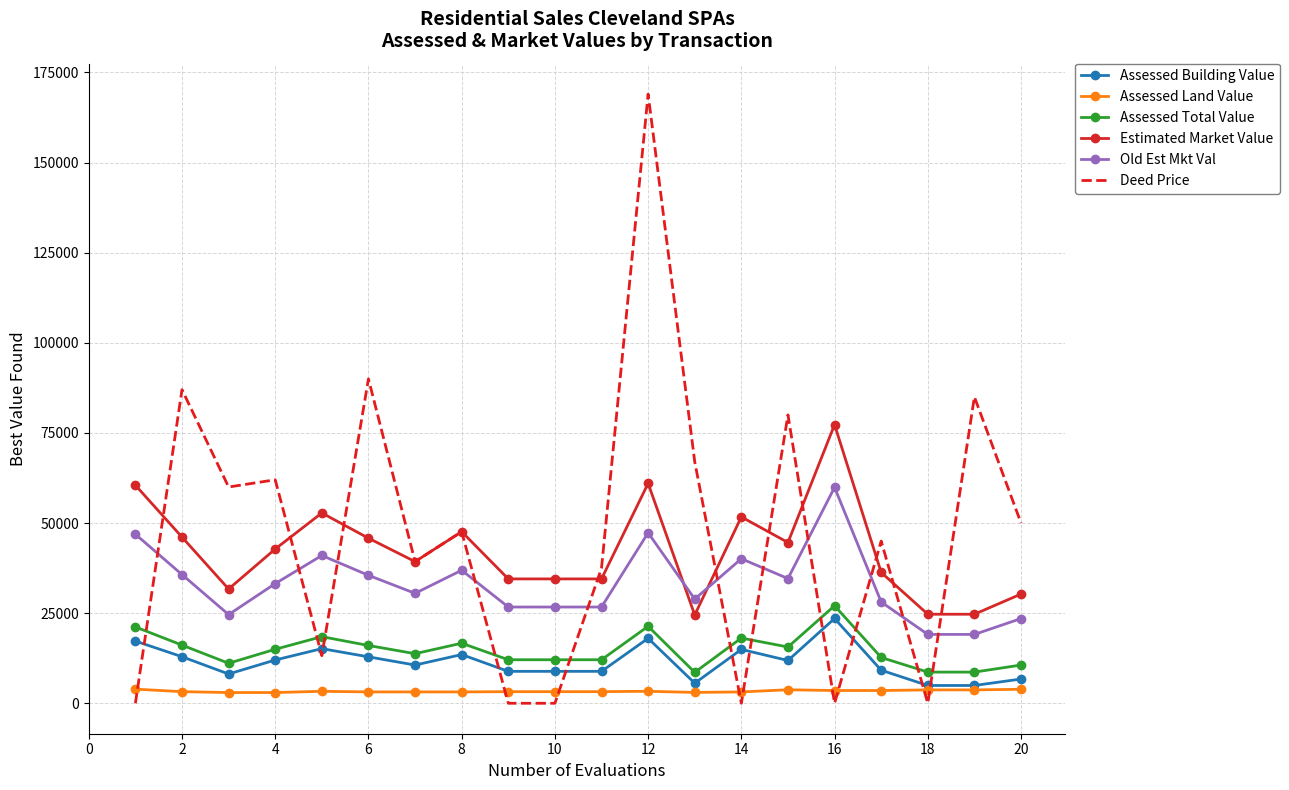

True or false: Assessed Building Value and Old Est Mkt Val intersect in this chart.

False